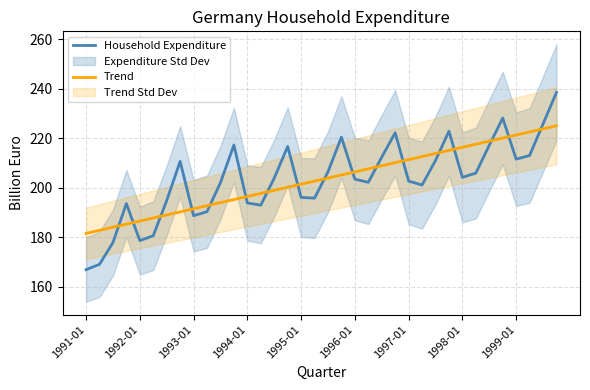

The value of Household Expenditure at 19 is 106.1. True or false?

False